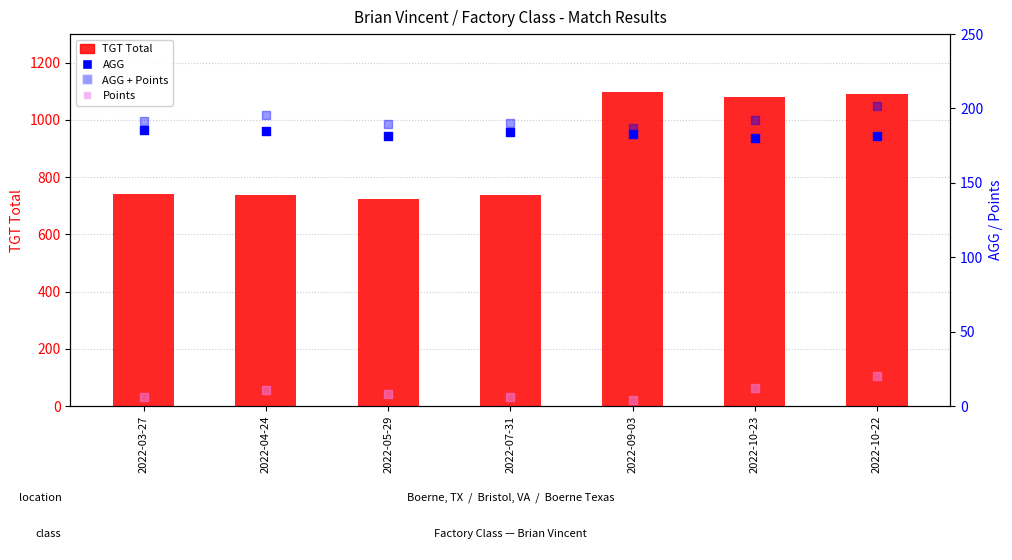

What is the total value across all series at 2022-07-31?

1116.0